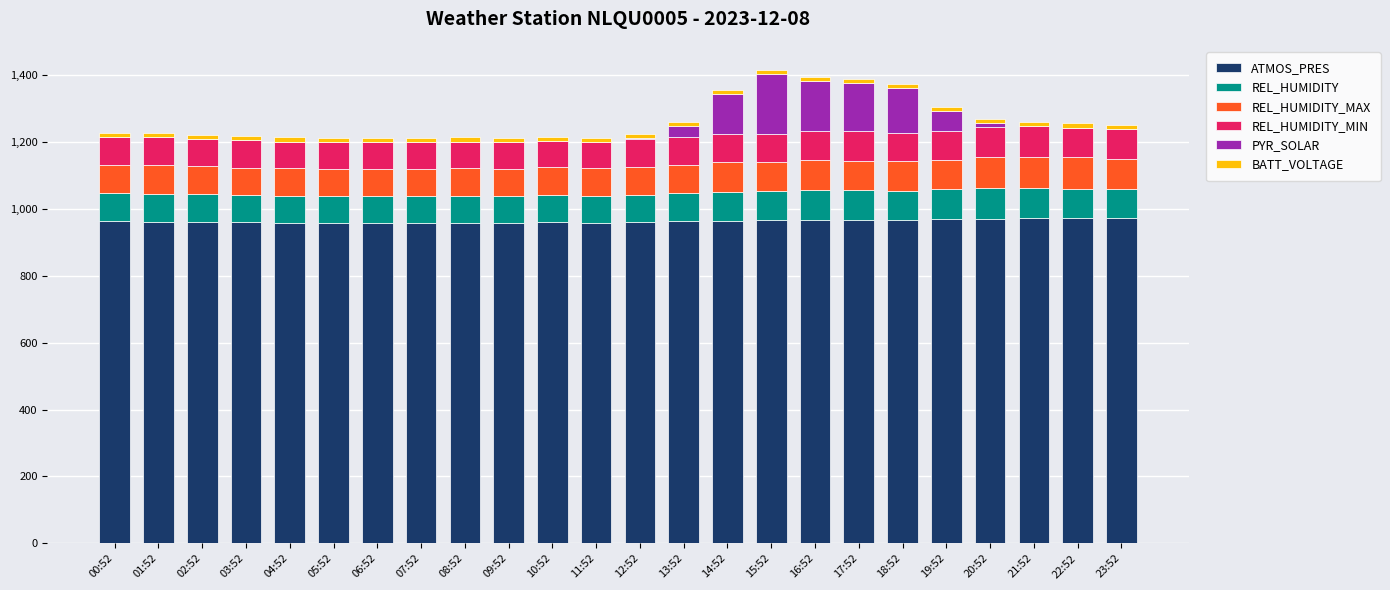

What is the highest value of the ATMOS_PRES series?

972.4